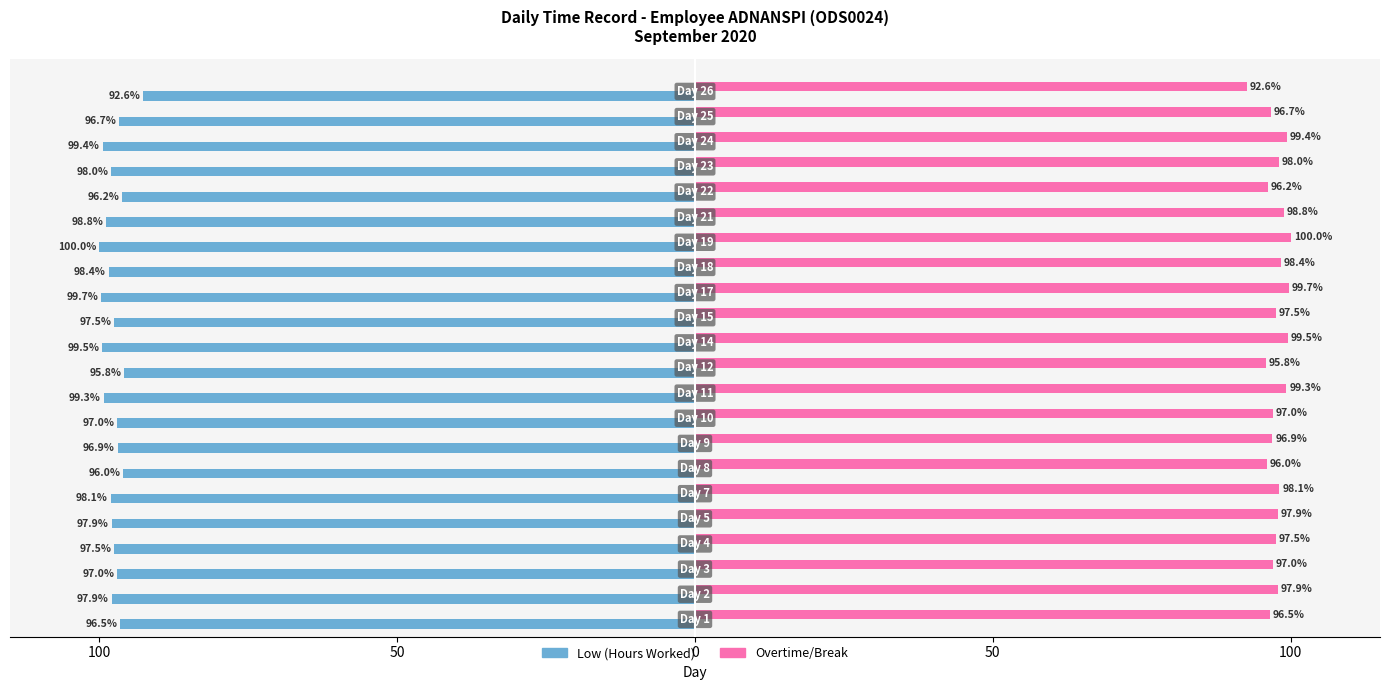

Reading right to left, list all the values displayed in this chart.

Low (Hours): -92.6	-96.7	-99.4	-98.0	-96.2	-98.8	-100.0	-98.4	-99.7	-97.5	-99.5	-95.8	-99.3	-97.0	-96.9	-96.0	-98.1	-97.9	-97.5	-97.0	-97.9	-96.5
Overtime (Break=0): 92.6	96.7	99.4	98.0	96.2	98.8	100.0	98.4	99.7	97.5	99.5	95.8	99.3	97.0	96.9	96.0	98.1	97.9	97.5	97.0	97.9	96.5